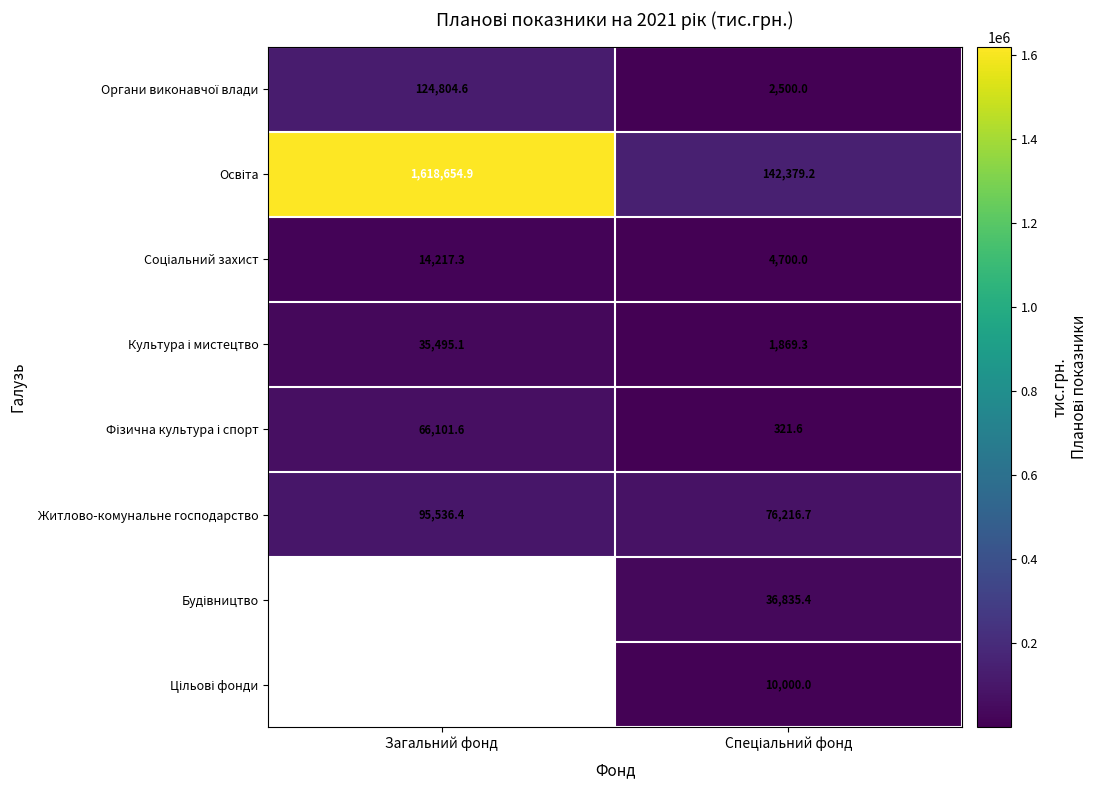

Rank the categories by Освіта value from lowest to highest.

Спеціальний фонд, Загальний фонд